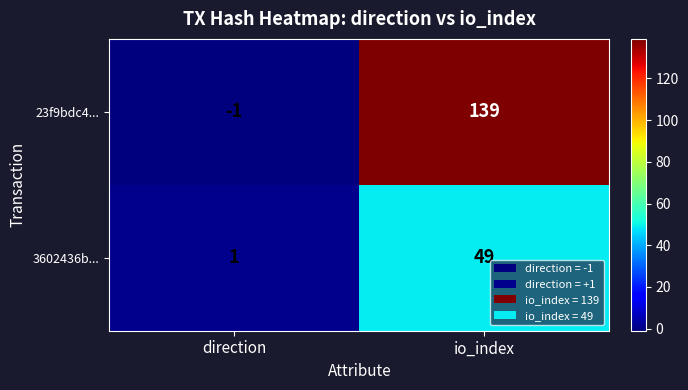

What is the difference between the 23f9bdc4... values at direction and io_index?

140